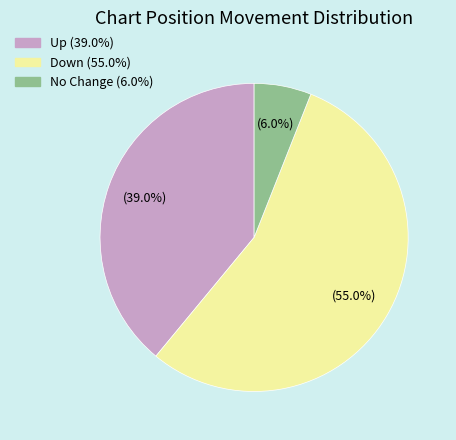

Does any single category account for the majority?

Yes